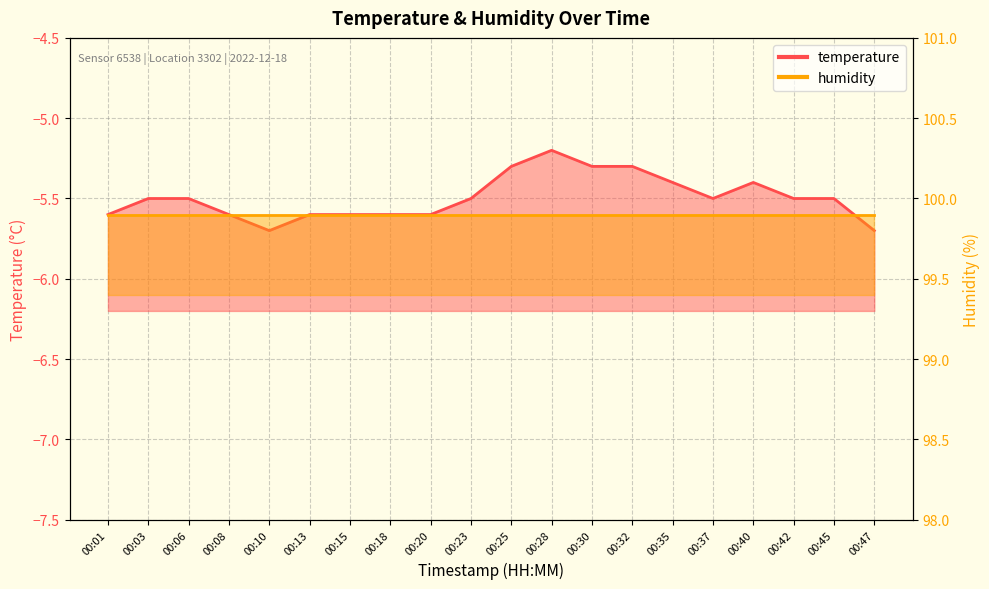

Which category has the highest value across all series?

00:28